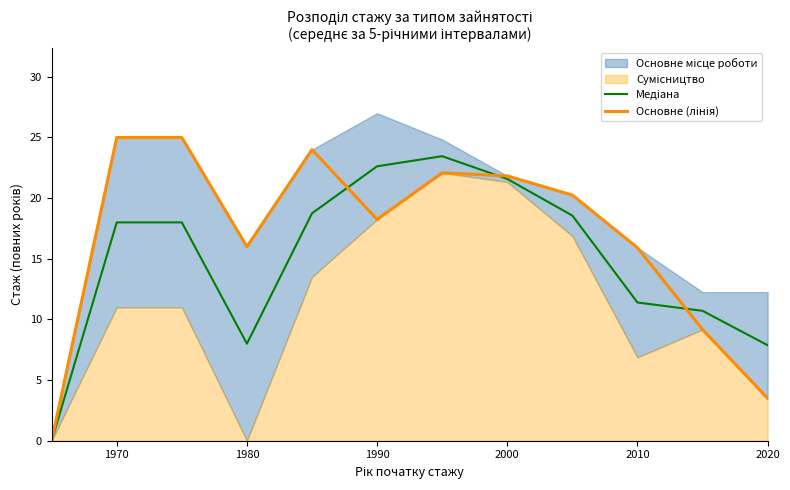

How many lines are shown in the chart?

2